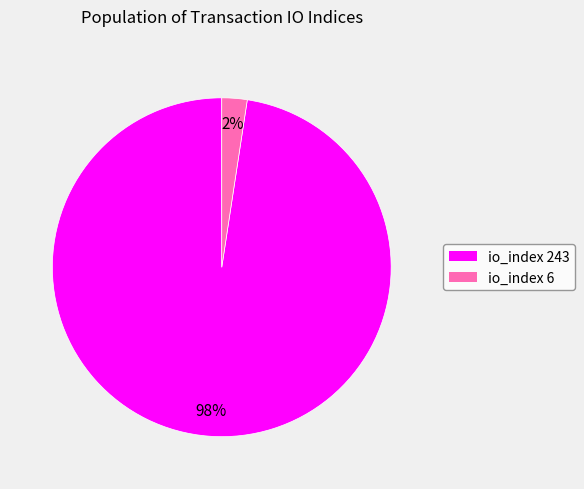

What is the majority slice?

io_index 243